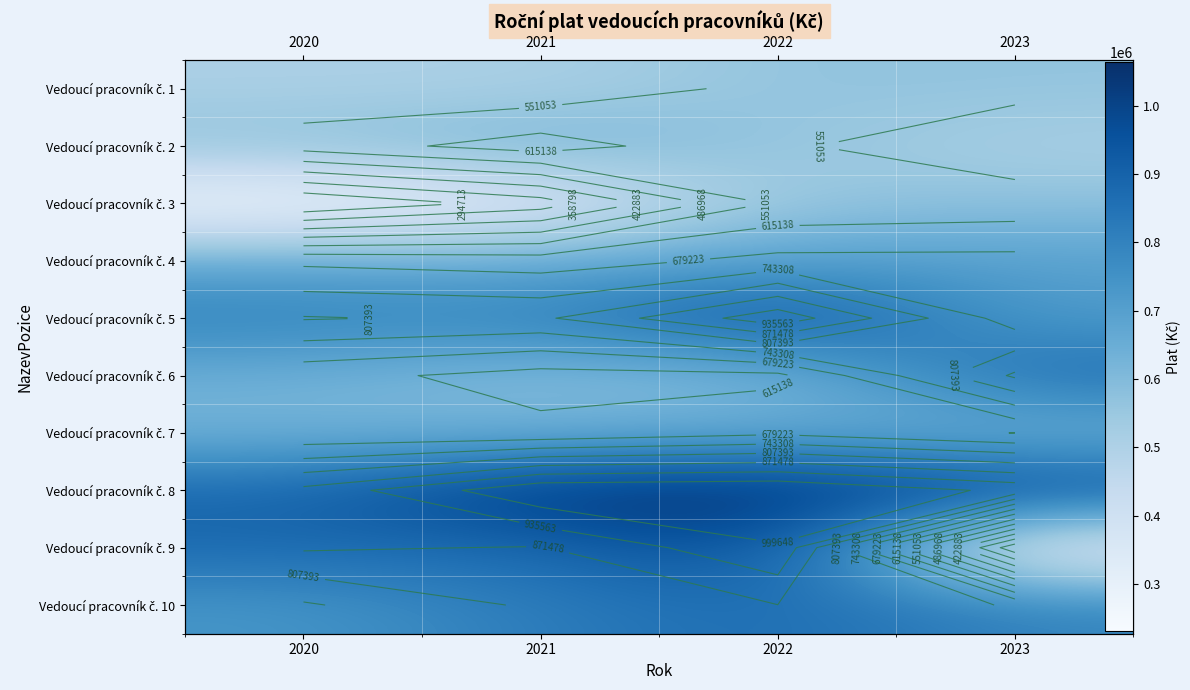

How many distinct data groups are displayed?

10